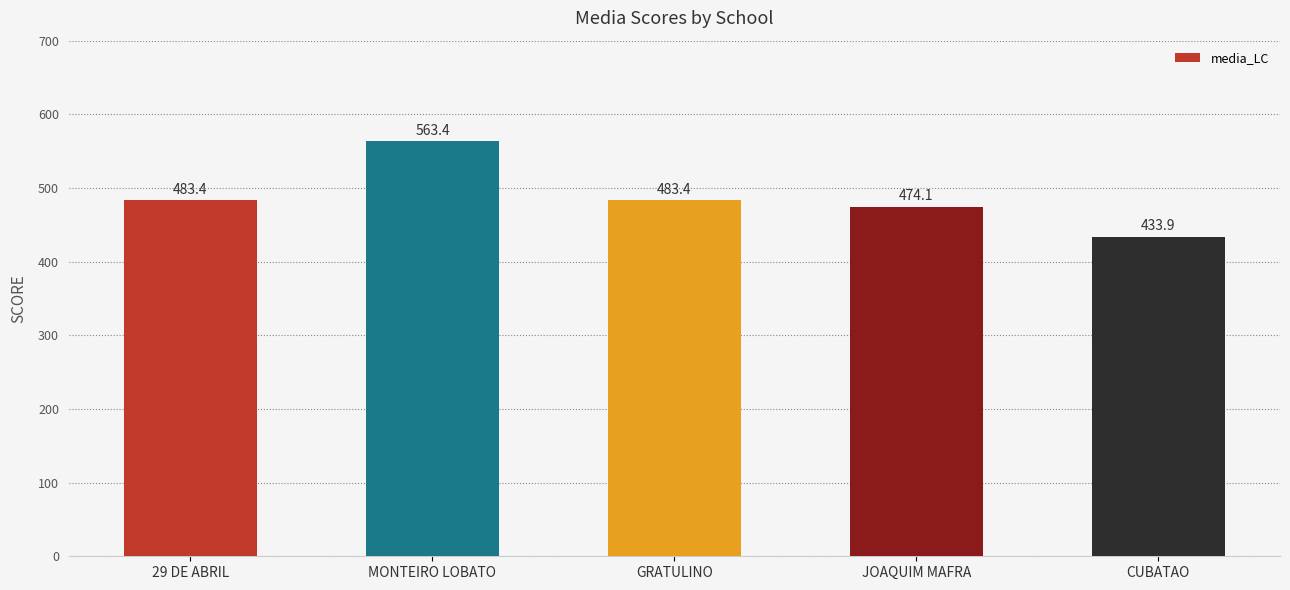

What is the sum of all values?

2438.1